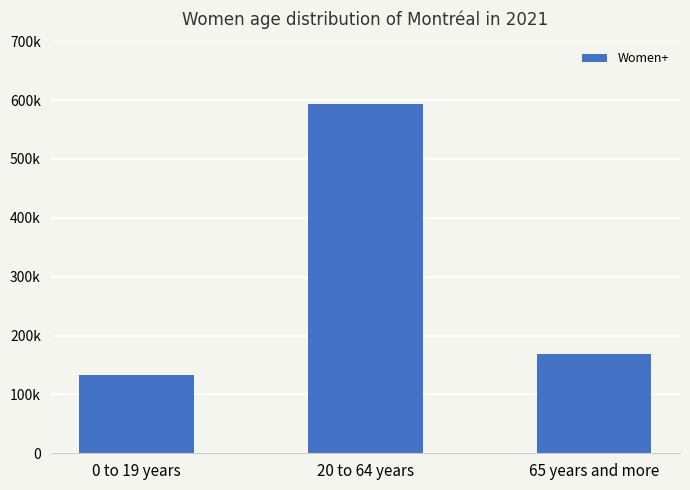

Are the bars horizontal?

No